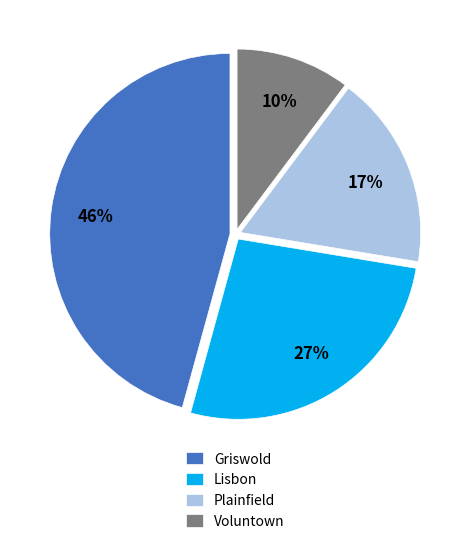

Approximately how many times larger is the value at Griswold compared to Lisbon?

1.7